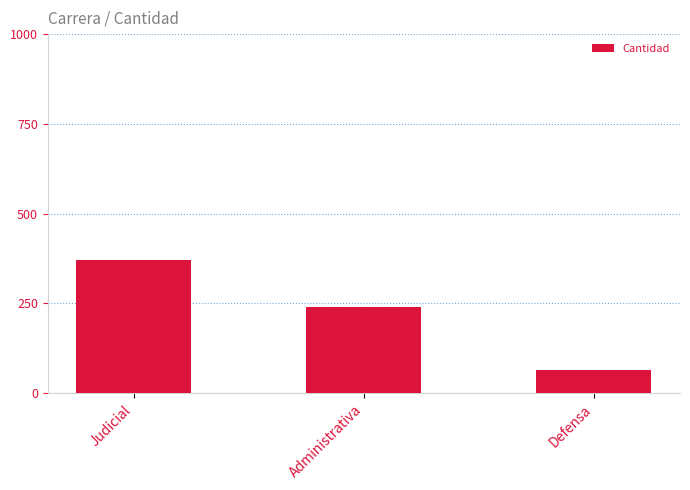

What position from the left is Judicial?

1